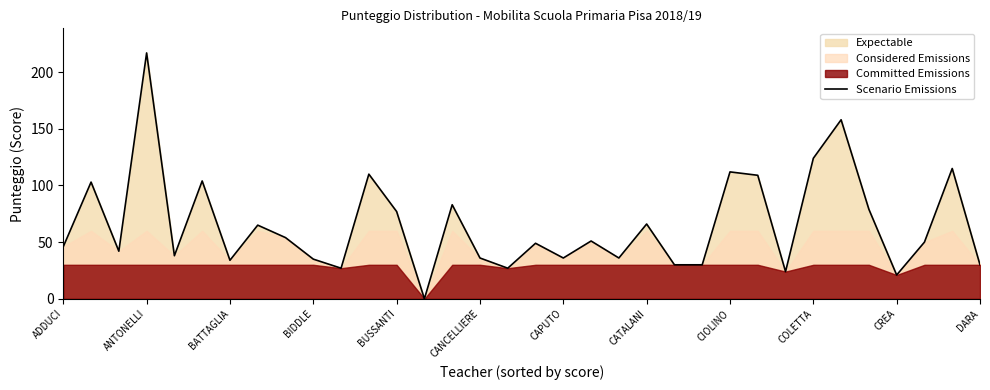

Is it true that Scenario Emissions equals 35 at BIDDLE?

True